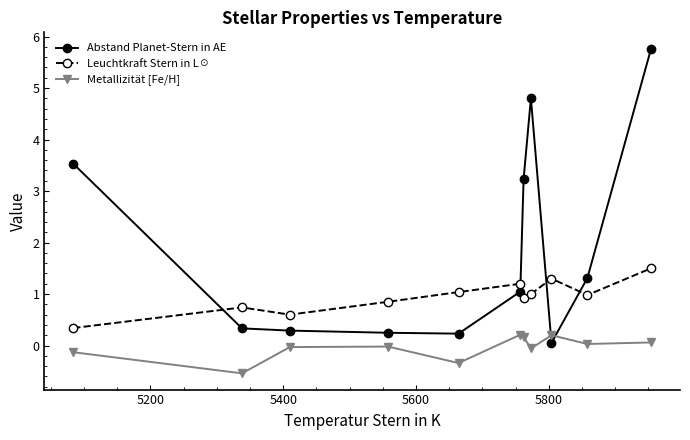

Which series has the widest spread of values?

Abstand Planet-Stern in AE